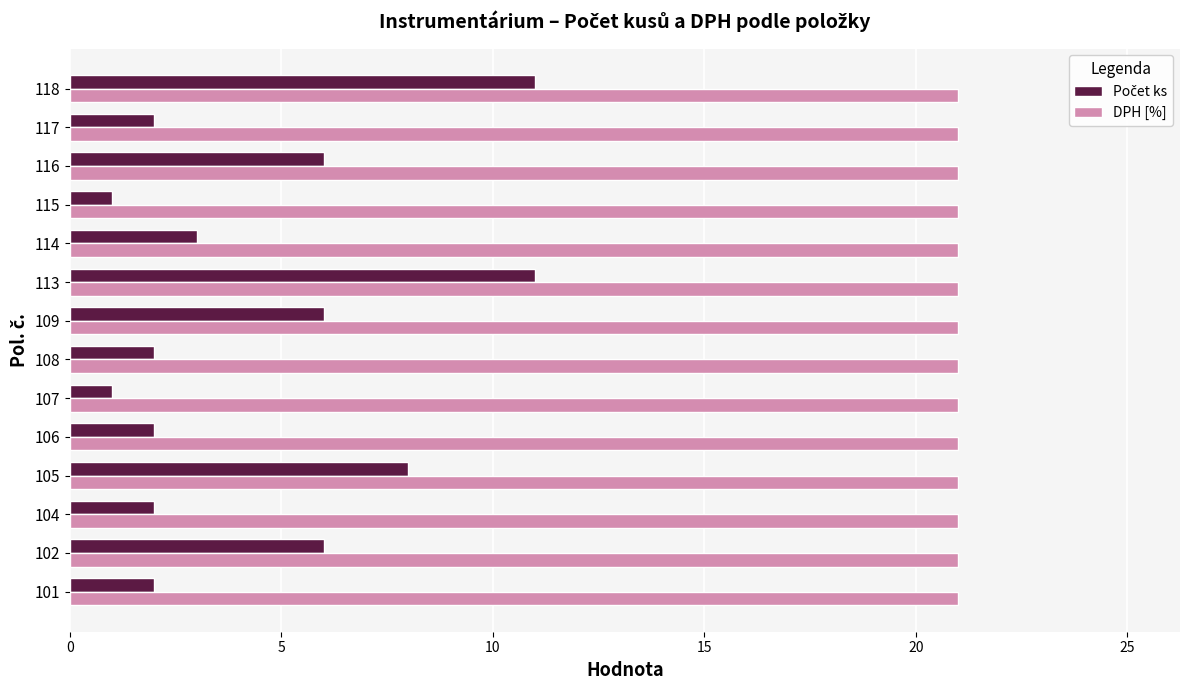

What is the spread (max minus min) of values at 114?

18